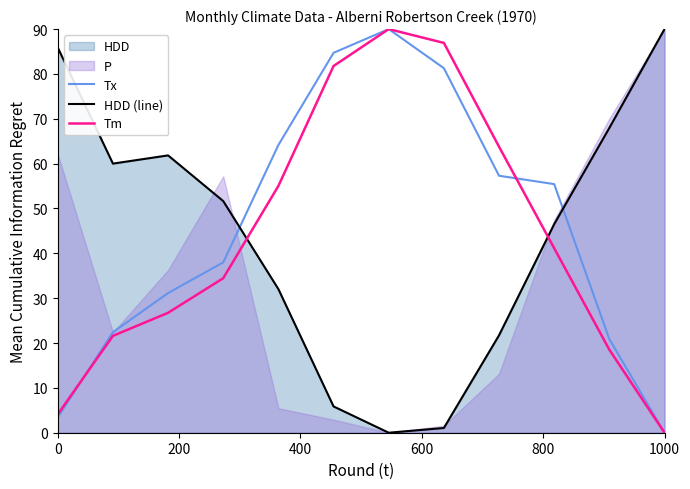

Which series ends up on top after the final intersection of HDD (line) and Tm?

HDD (line)